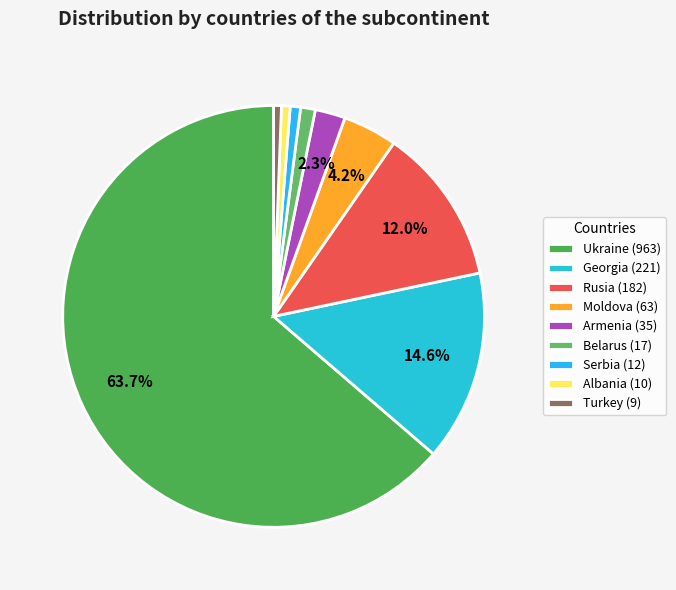

Is there any slice that represents more than half of the pie?

Yes